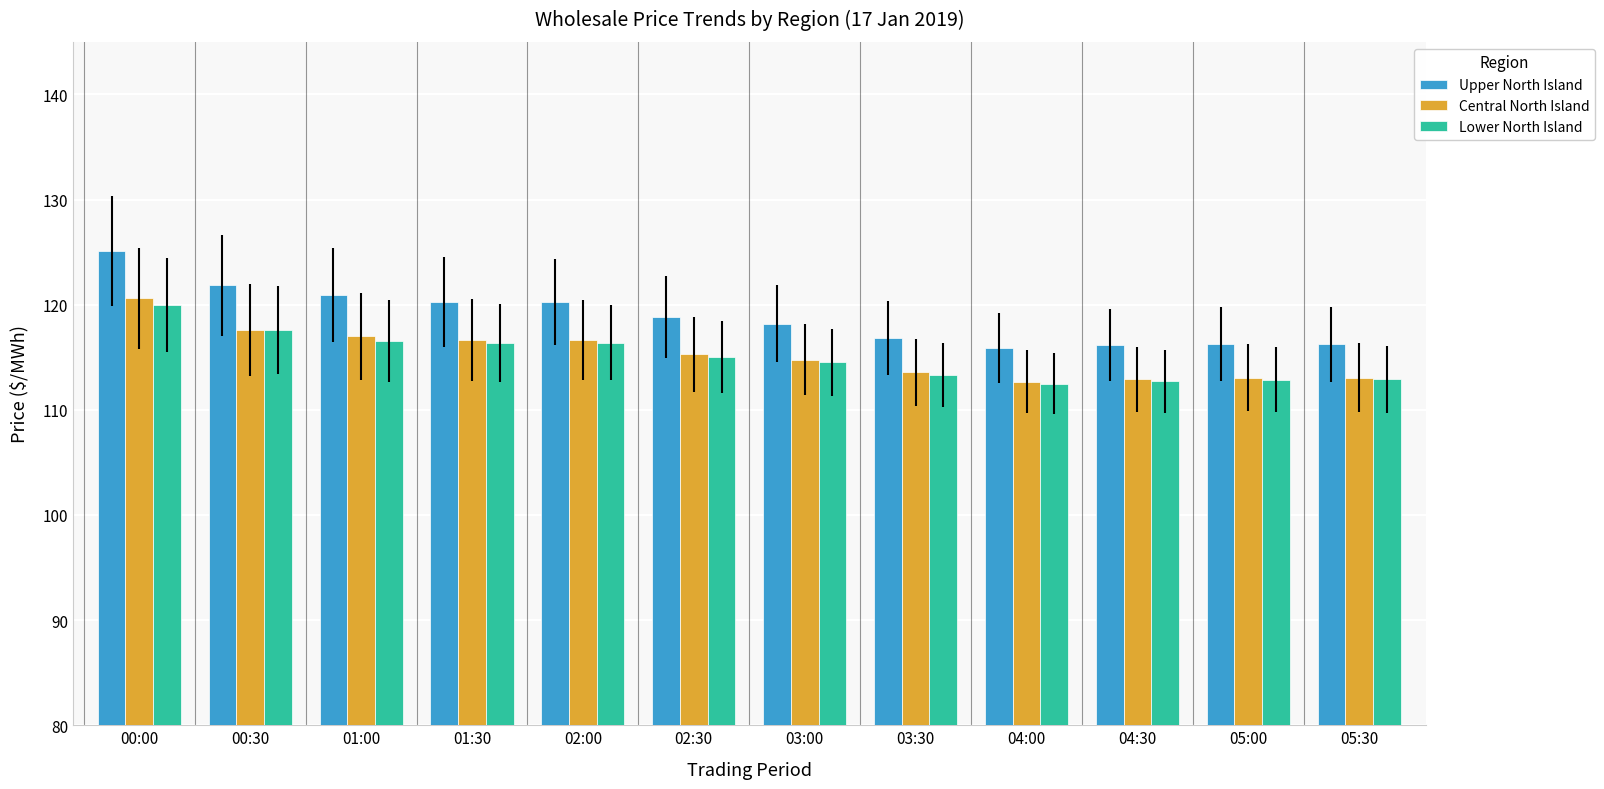

What is the label of the 4th bar from the left?

01:30